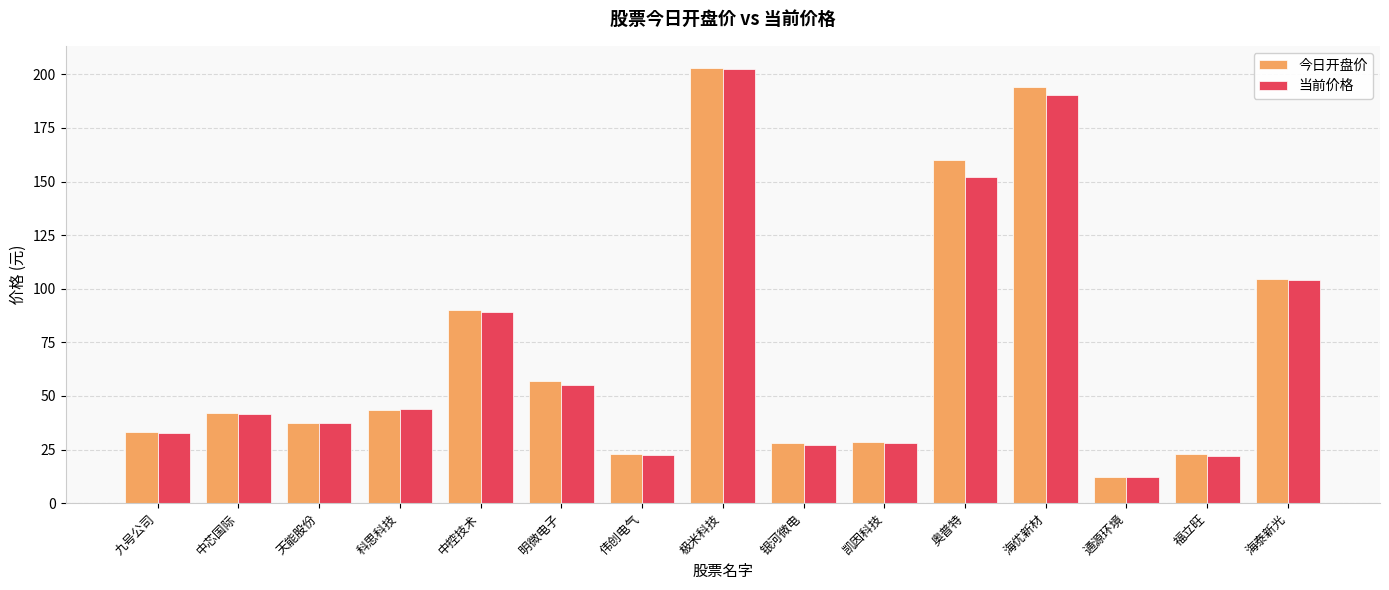

At how many categories does at least one series exceed 76?

5